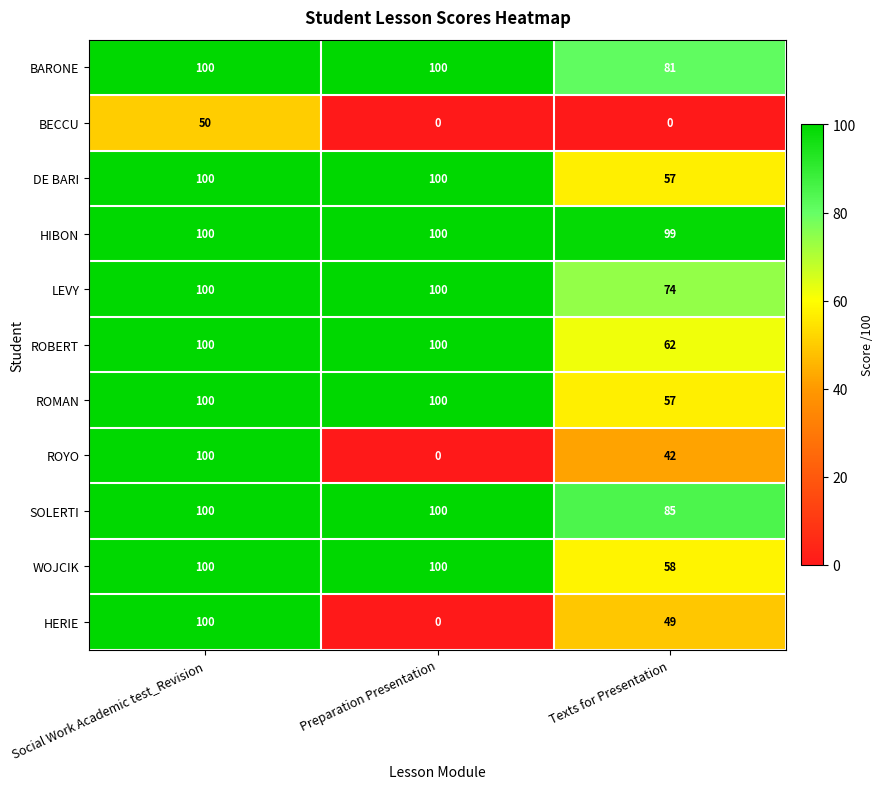

True or false: ROBERT has a value of 100 at Social Work Academic test_Revision.

True